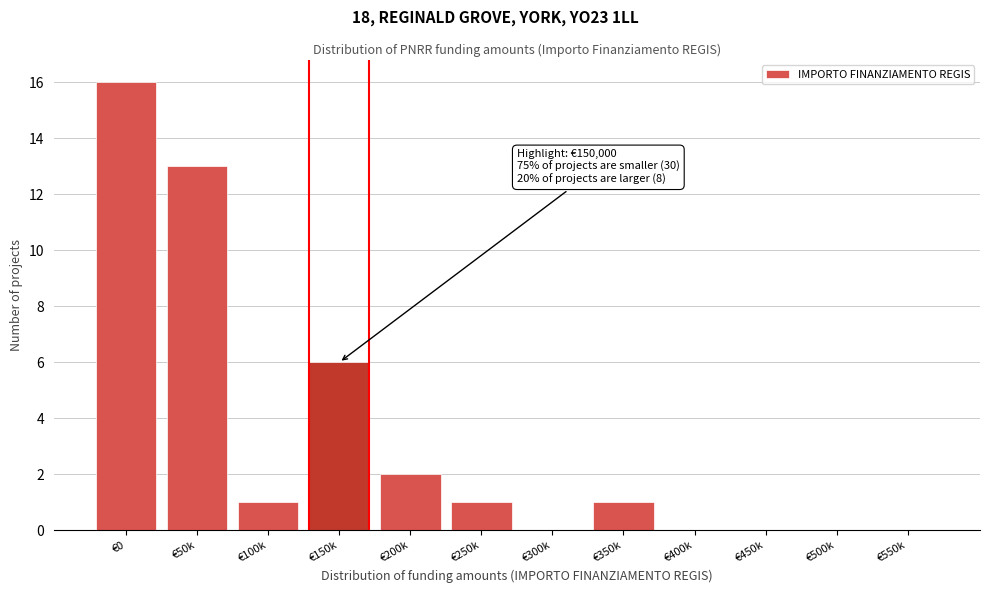

Reading left to right, list all the values displayed in this chart.

€0=16	€50k=13	€100k=1	€150k=6	€200k=2	€250k=1	€300k=0	€350k=1	€400k=0	€450k=0	€500k=0	€550k=0